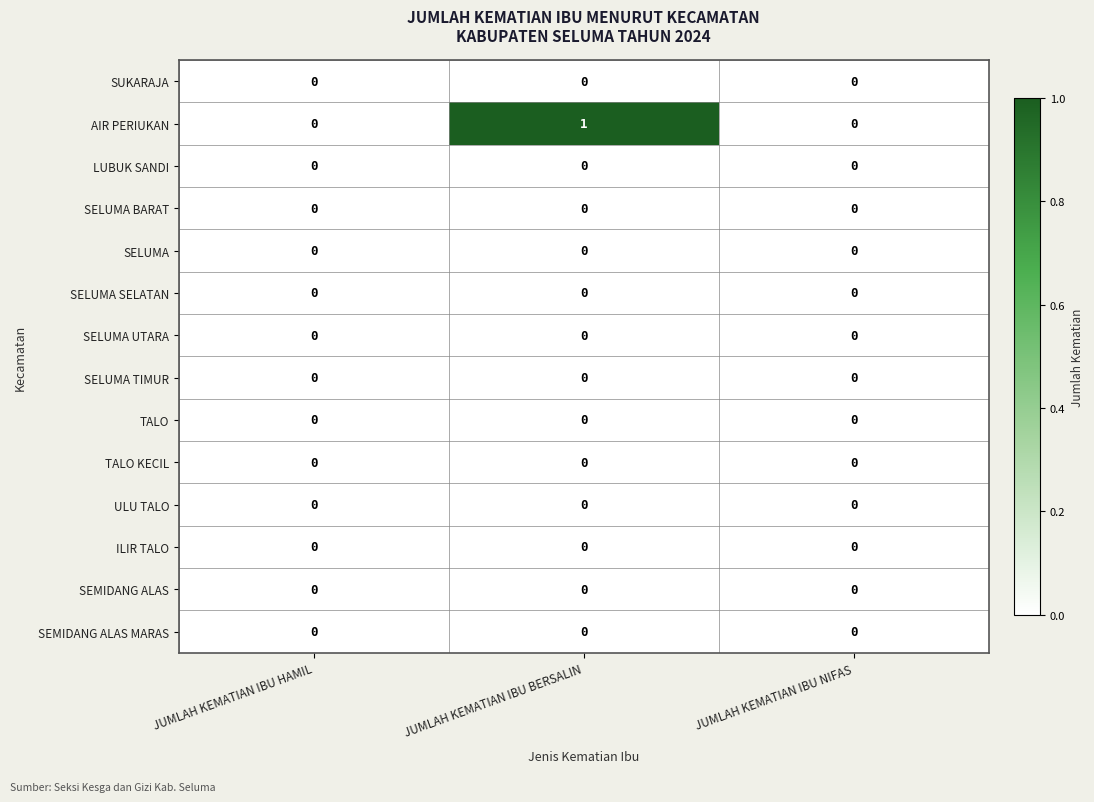

Which series changed the most between JUMLAH KEMATIAN IBU BERSALIN and JUMLAH KEMATIAN IBU NIFAS?

AIR PERIUKAN